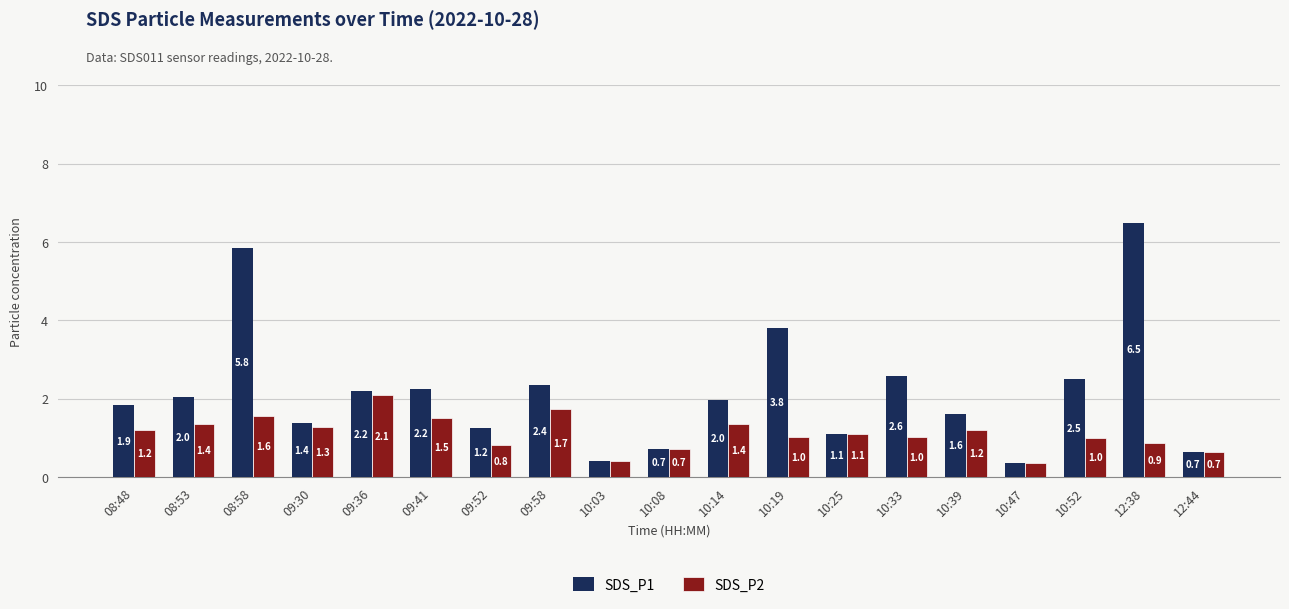

What is the total value across all series at 12:38?

7.4